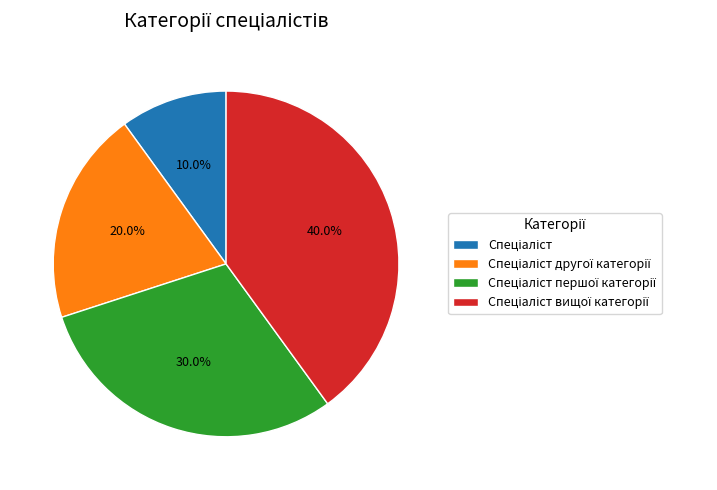

To the nearest percent, what portion does Спеціаліст другої категорії represent?

20%